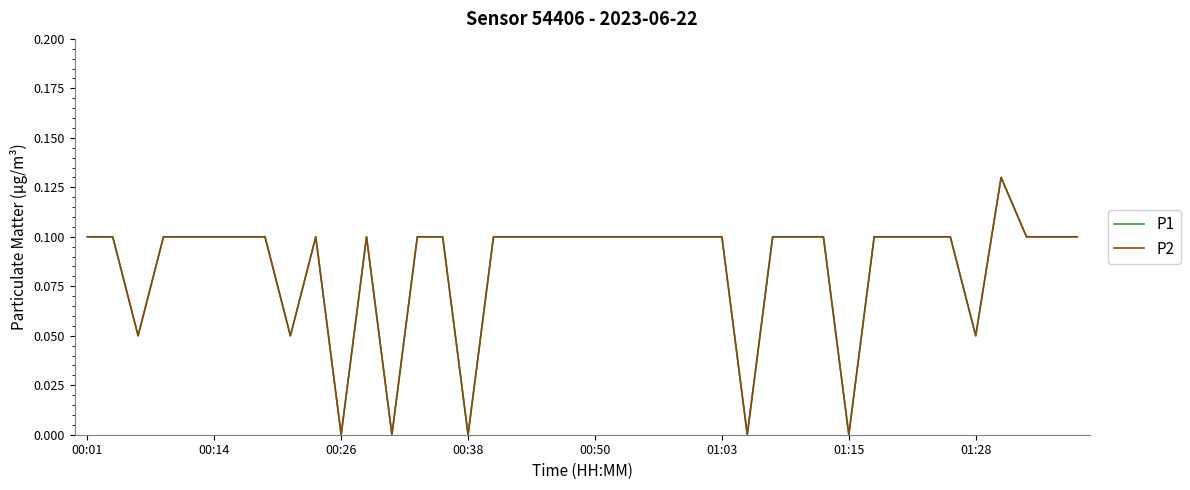

Does the chart have visible grid lines?

No